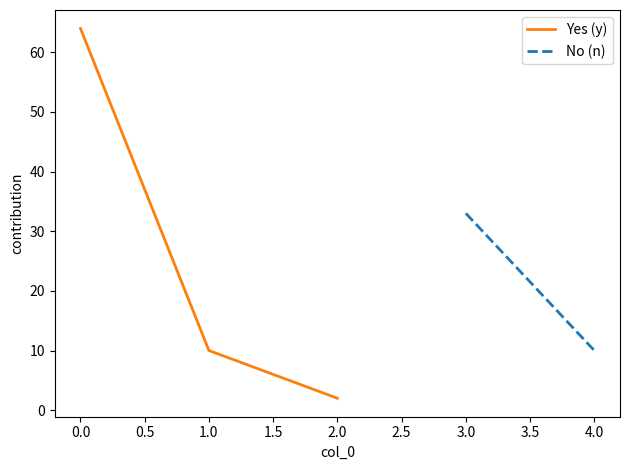

How many interior local valleys (lower than both neighbors) does the data have?

1